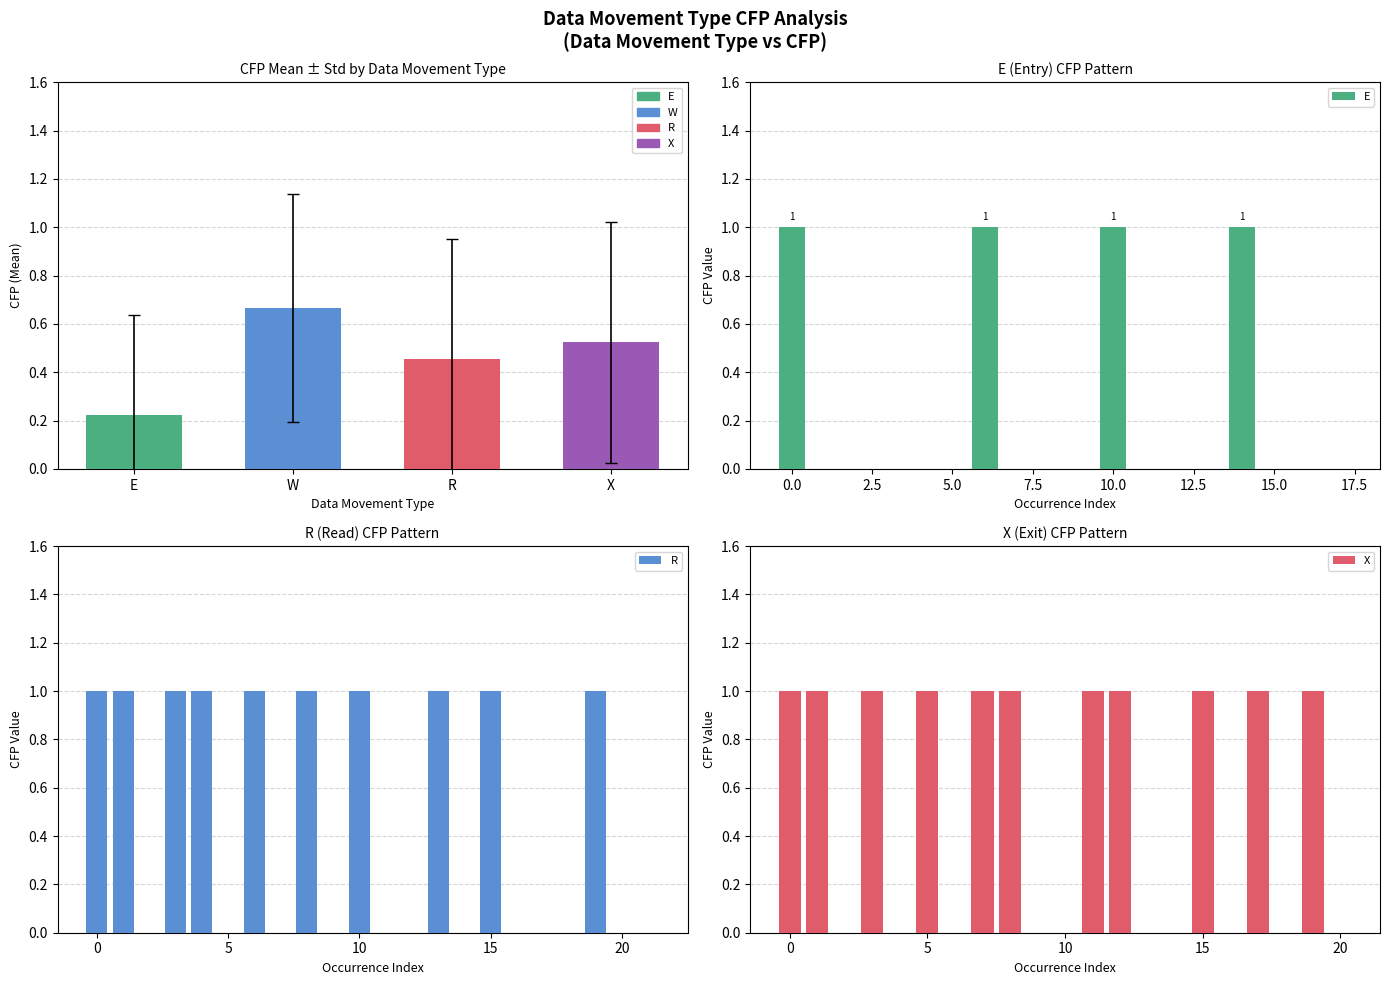

Is the value of W at 9 greater than the value of E at 25?

No